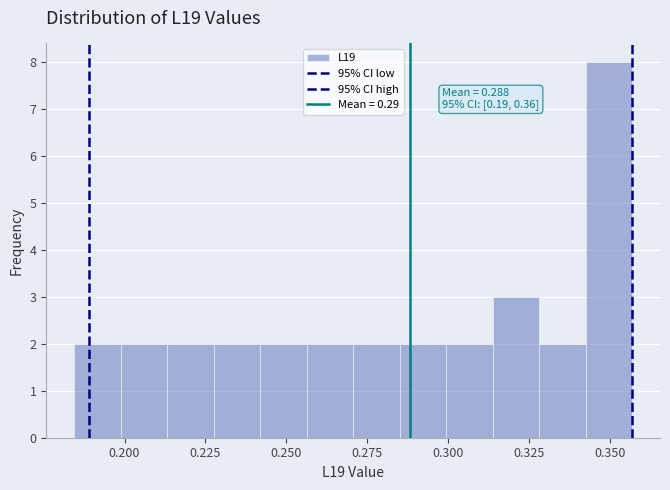

Read against the x-axis, roughly where is the centre of the tallest bar?

0.350